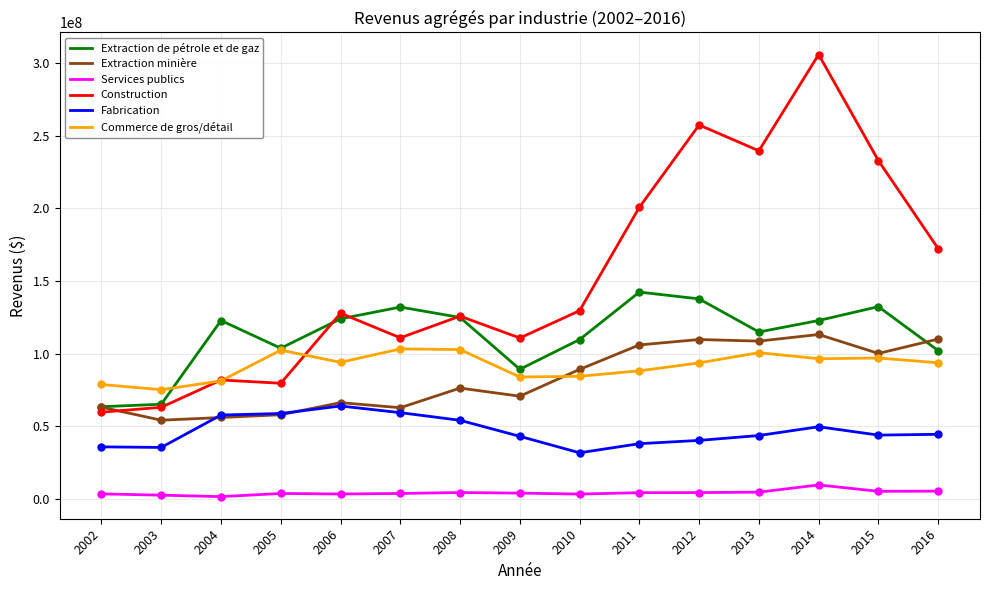

Is the value of Commerce de gros/détail at 2008 greater than the value of Extraction de pétrole et de gaz at 2010?

No